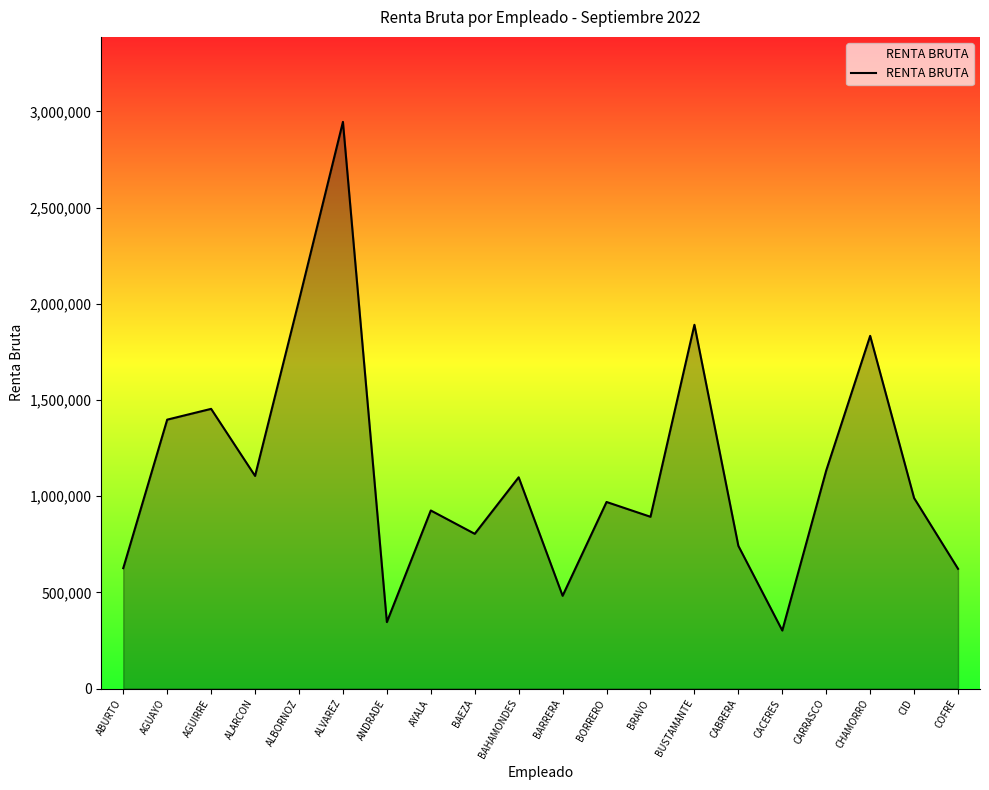

Count the number of data series in this chart.

1